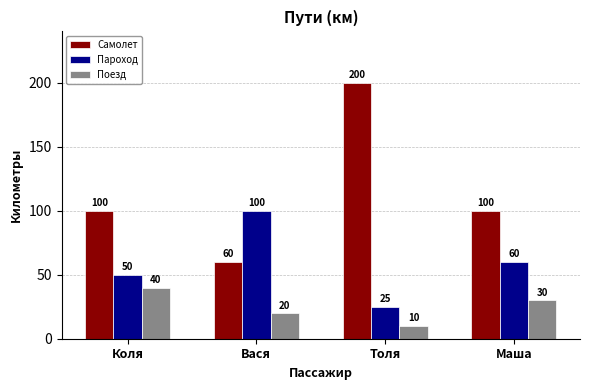

What is the difference between the highest and lowest values at Вася?

80